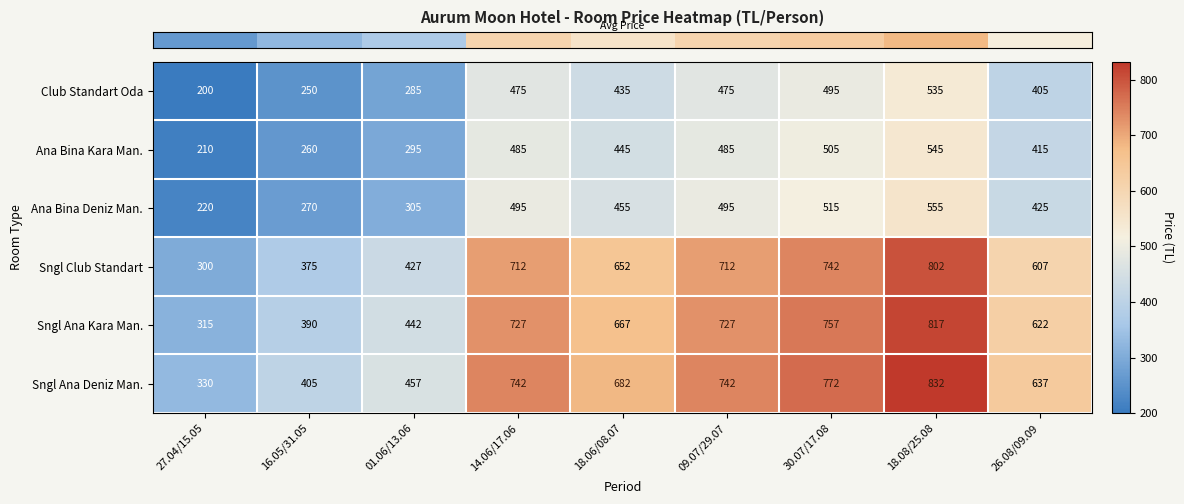

At which category is the sum across all series the highest?

18.08/25.08